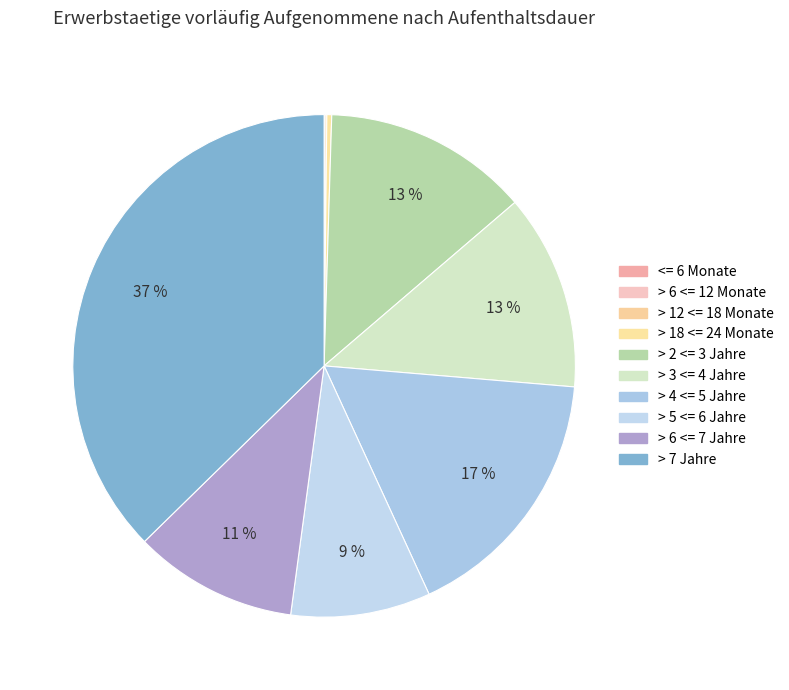

Is there any slice that represents more than half of the pie?

No